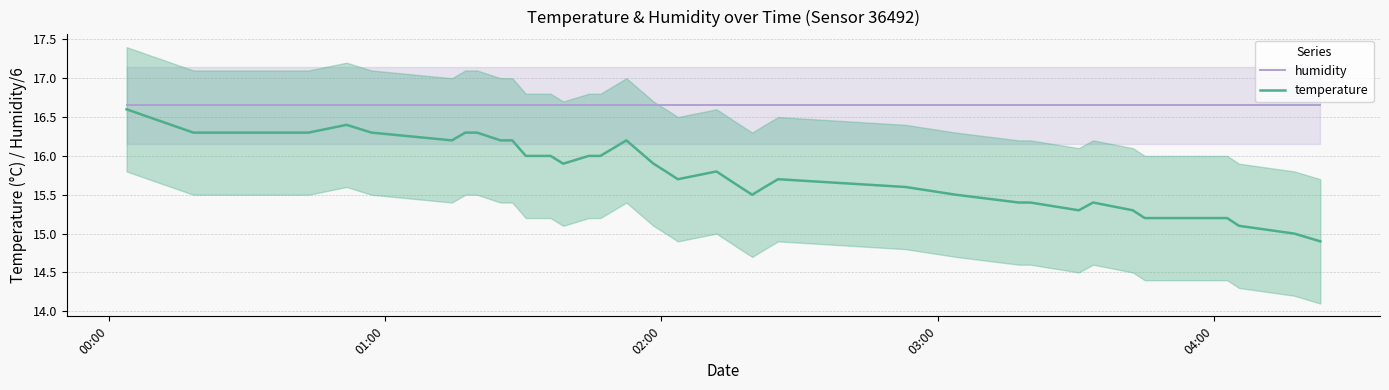

Is it true that temperature equals 21.8 at 38?

False